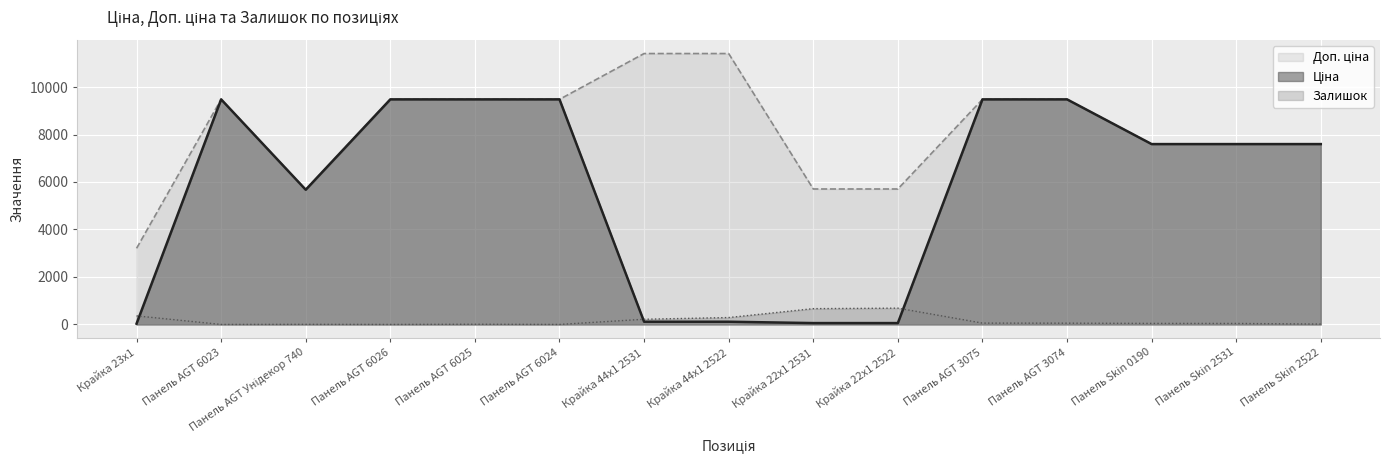

What are all the series names shown in the legend?

Ціна, Доп. ціна, Залишок